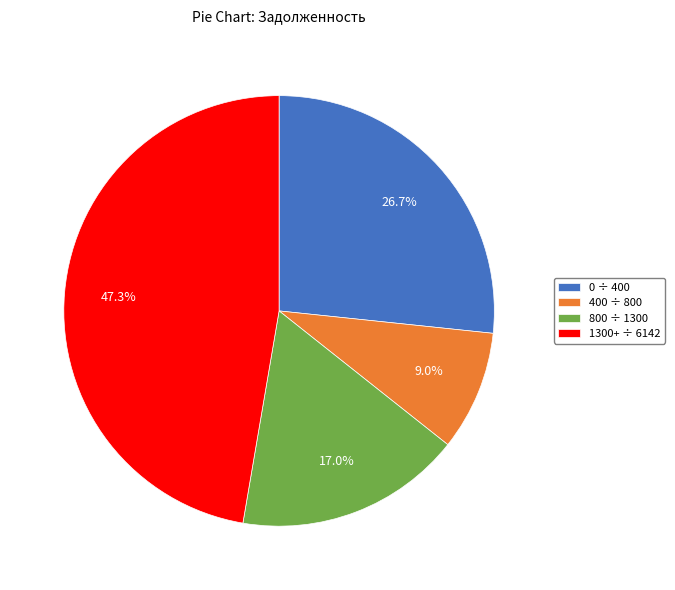

Is there a majority slice in this chart?

No